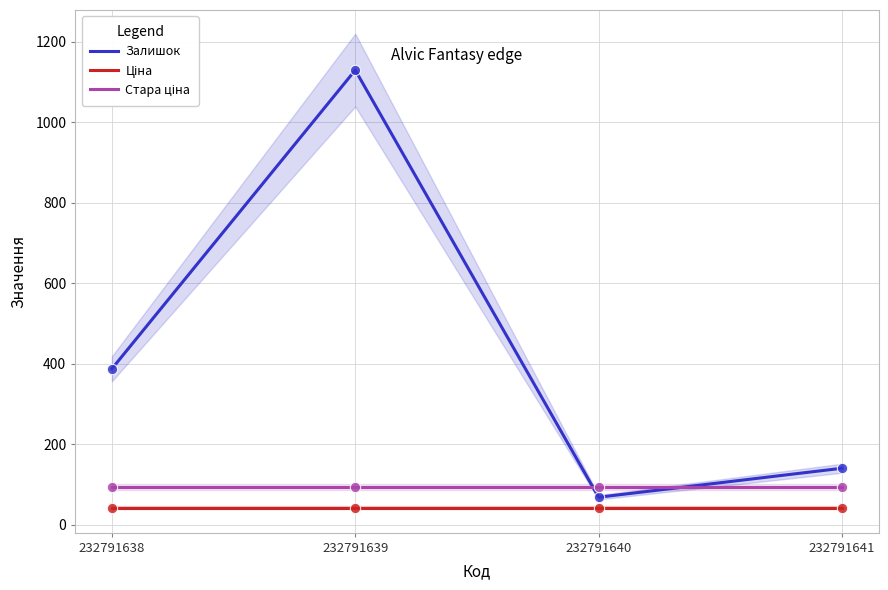

What is the total value across all series at 232791641?

276.7